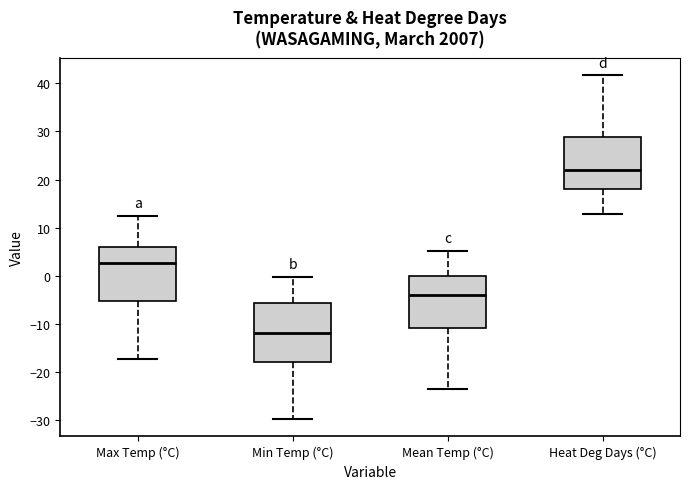

Which box has the lowest median line?

Min Temp (°C)